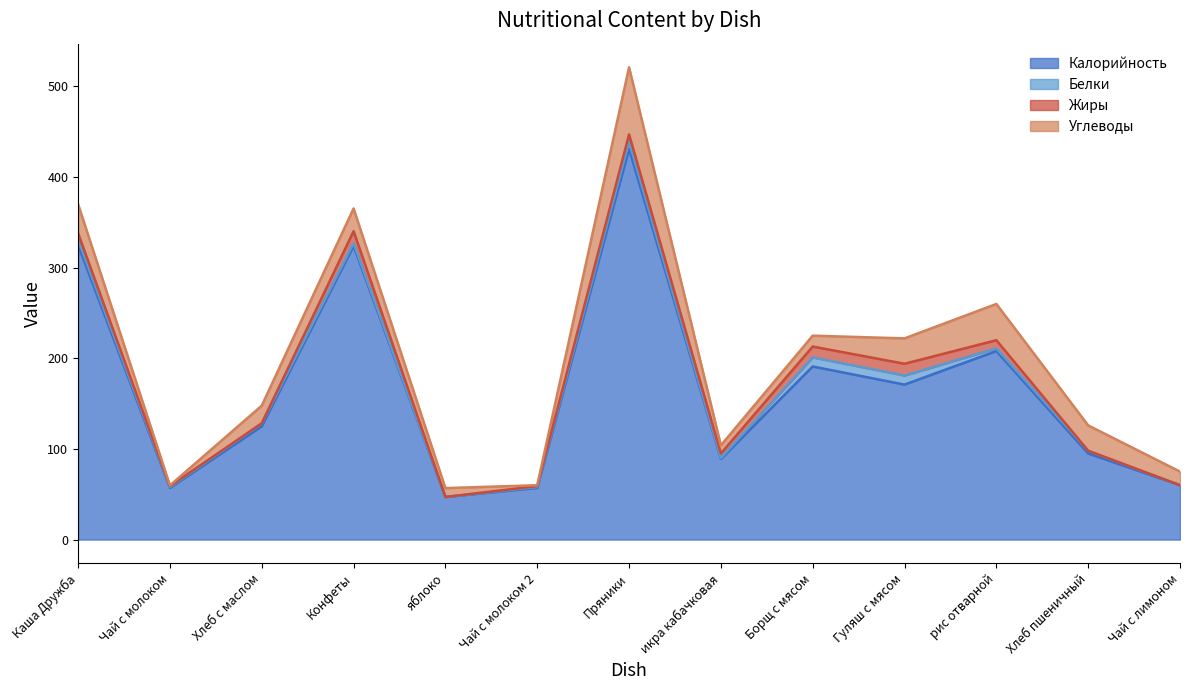

What is the label of the 12th point from the left?

Хлеб пшеничный